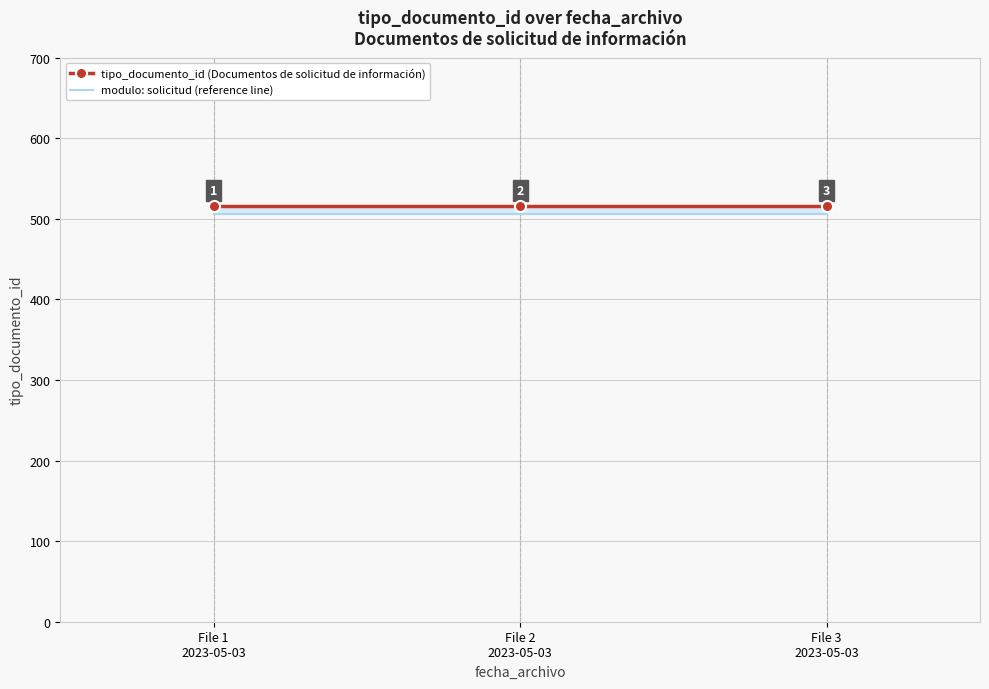

At File 1
2023-05-03, list the series in order from largest to smallest.

tipo_documento_id (Documentos de solicitud de información), modulo: solicitud (reference line)